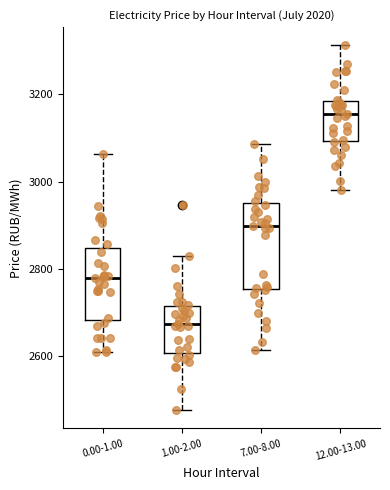

Which box is the tallest, from its lower edge to its upper edge?

7.00-8.00